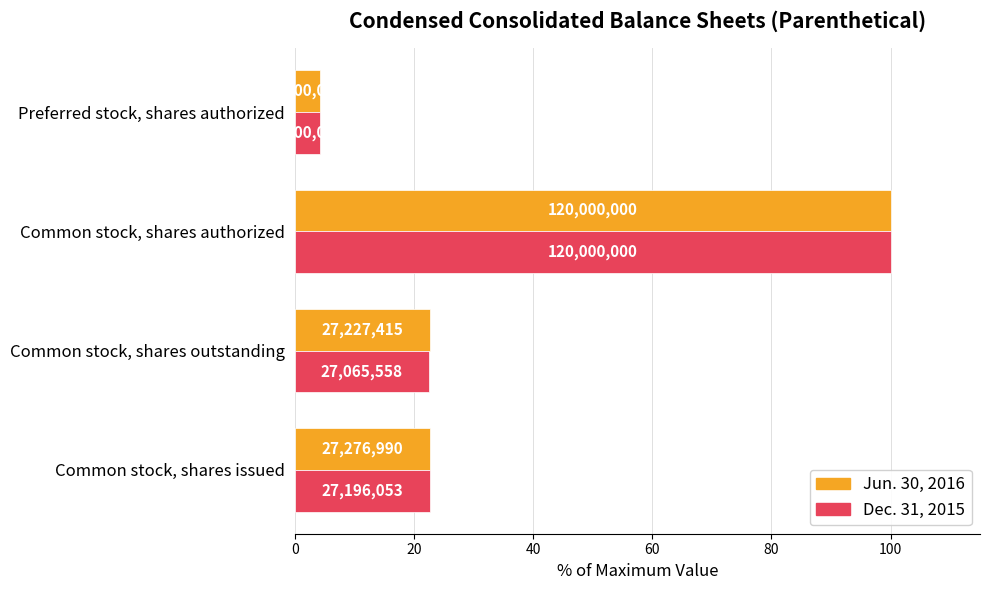

What are all the series names shown in the legend?

Jun. 30, 2016, Dec. 31, 2015